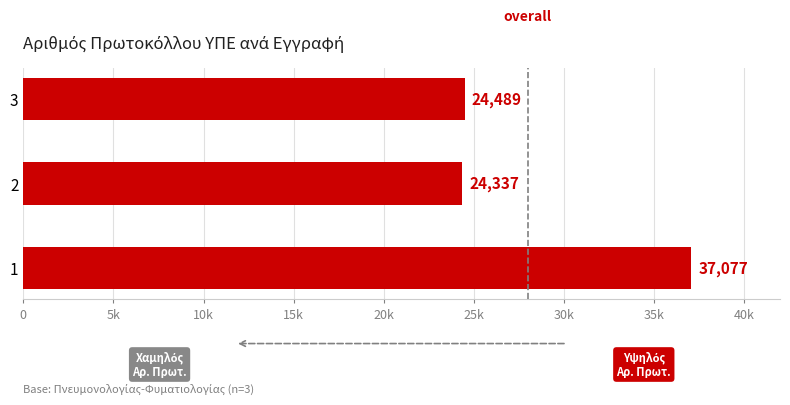

Are the bars grouped side by side (vs. stacked)?

No